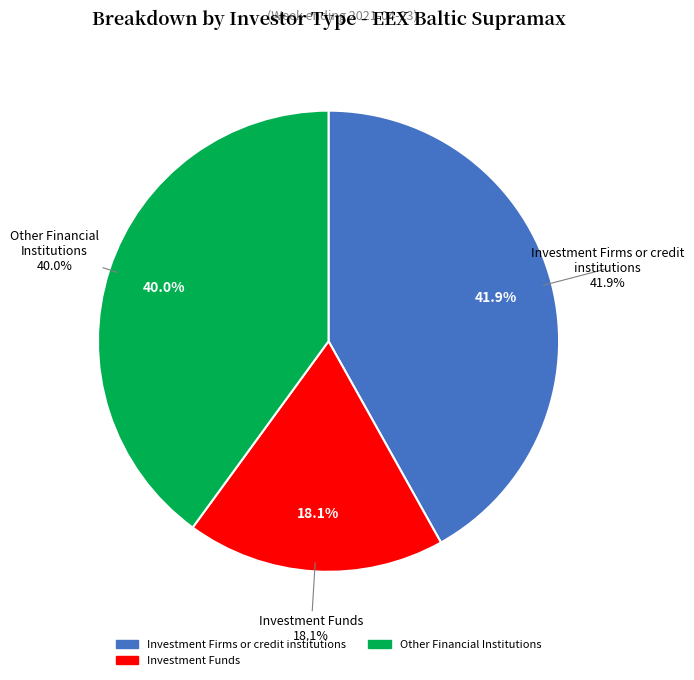

Combined, what portion of the pie is Investment Funds (Long) and Other Financial Institutions (Long)?

58.1%